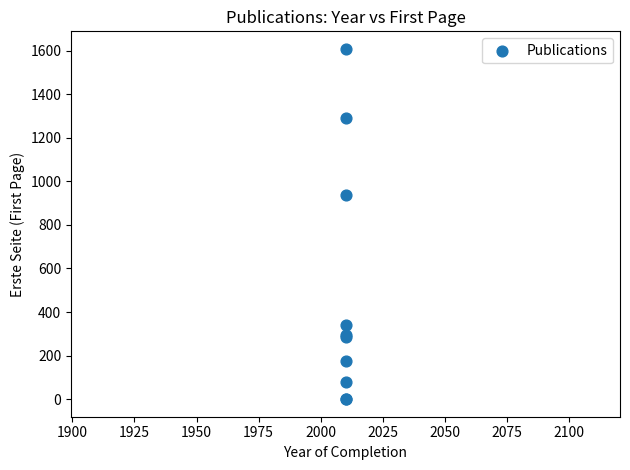

What Y value in the scatter plot is closest to 804?

938